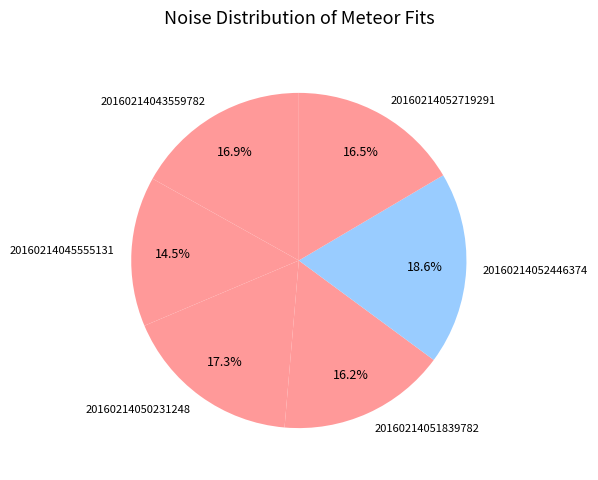

Which slice is the largest?

20160214052446374